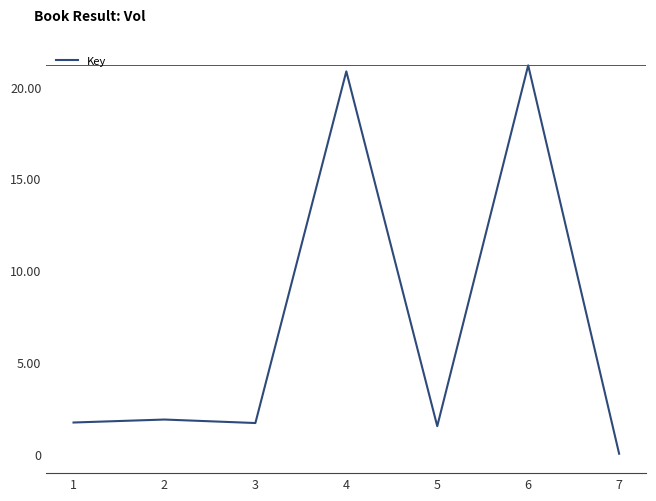

Reading left to right, what are all the values shown in this chart?

1=170471900	2=186672280	3=167614687	4=2084717104	5=150591344	6=2117610015	7=331584